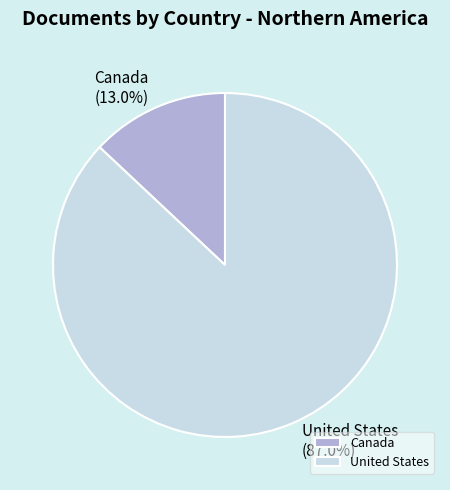

Rank the categories by value from highest to lowest.

United States, Canada